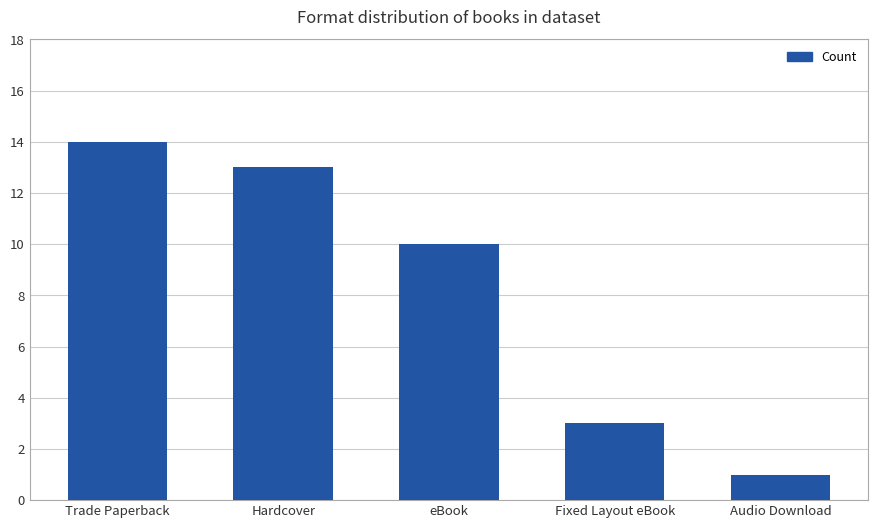

Rank the categories by value from lowest to highest.

Audio Download, Fixed Layout eBook, eBook, Hardcover, Trade Paperback